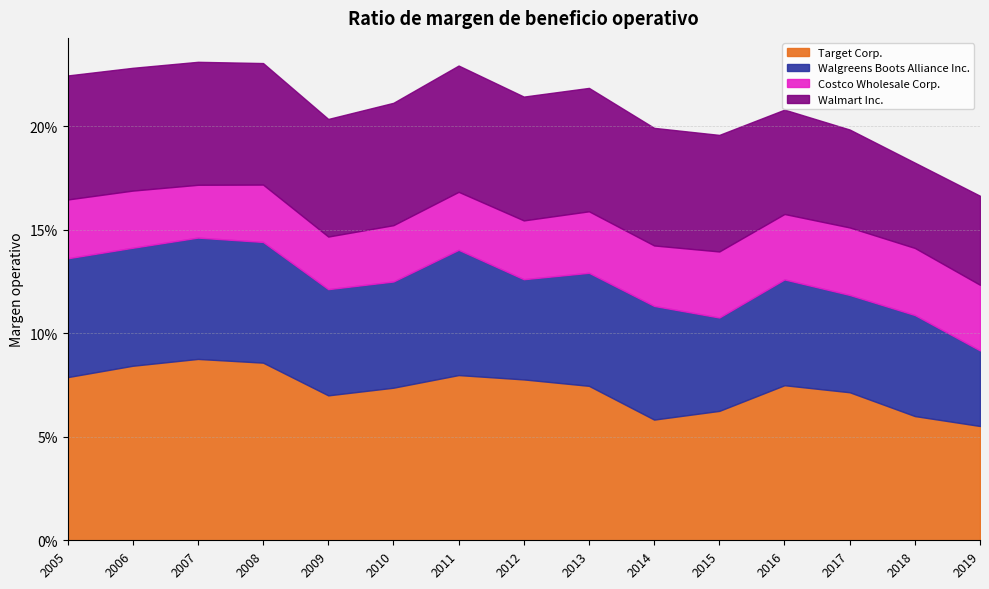

How many times do Walgreens Boots Alliance Inc. and Walmart Inc. cross each other?

4